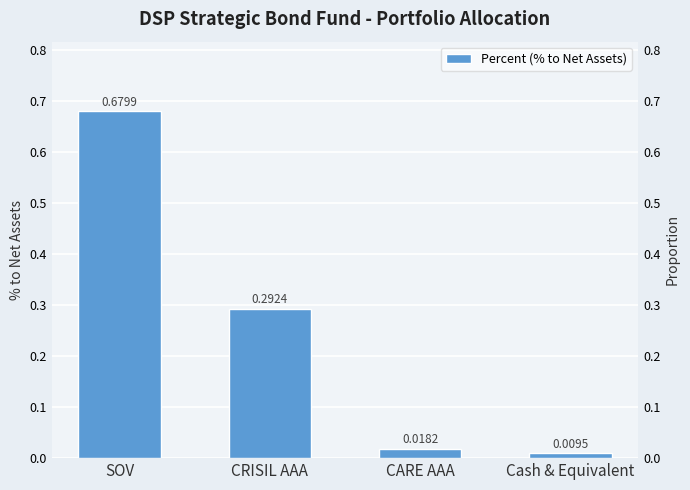

Which has a higher value, CARE AAA or CRISIL AAA?

CRISIL AAA